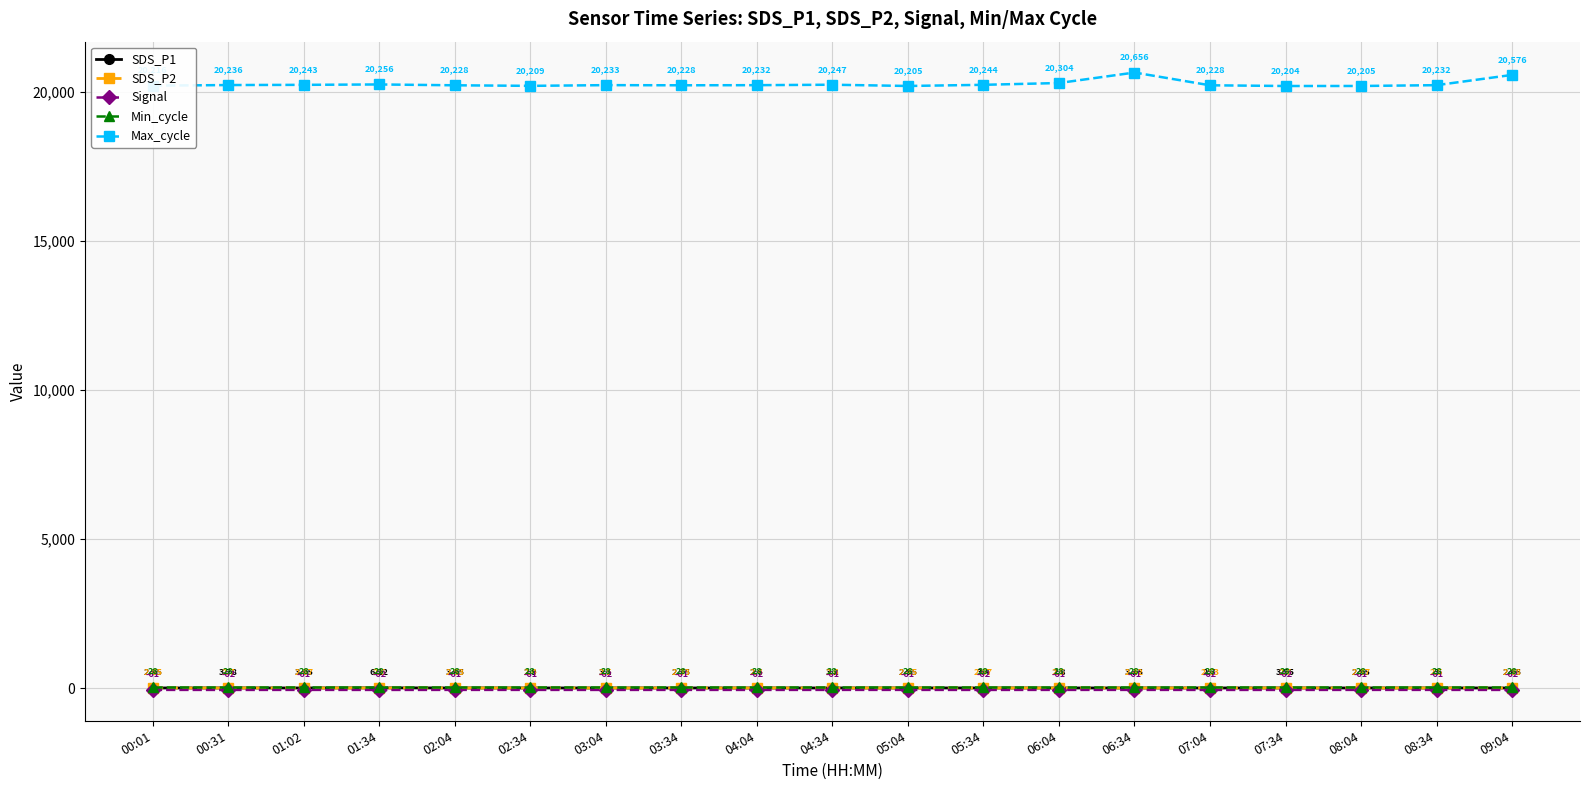

True or false: Min_cycle has more than 1 interior local peaks.

False